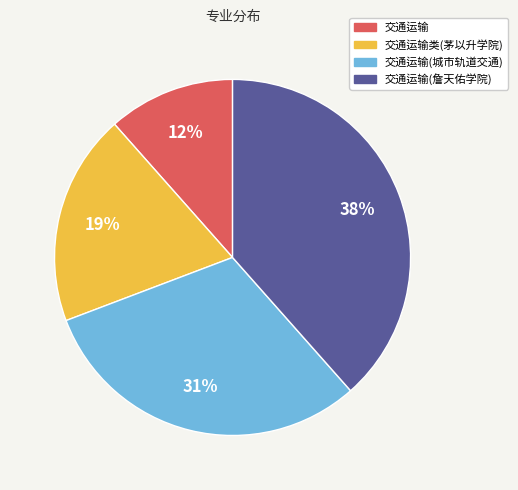

To the nearest percent, what is the average slice percentage?

25%